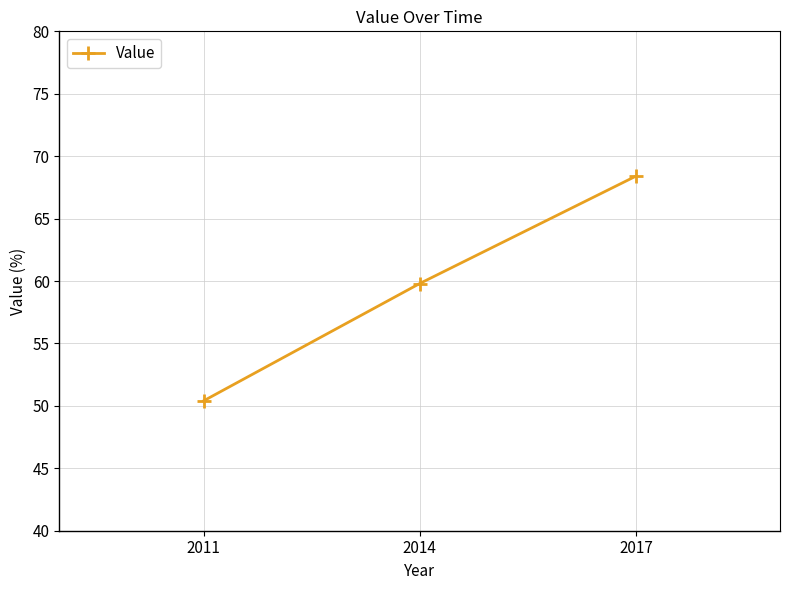

What is the average value?

59.5